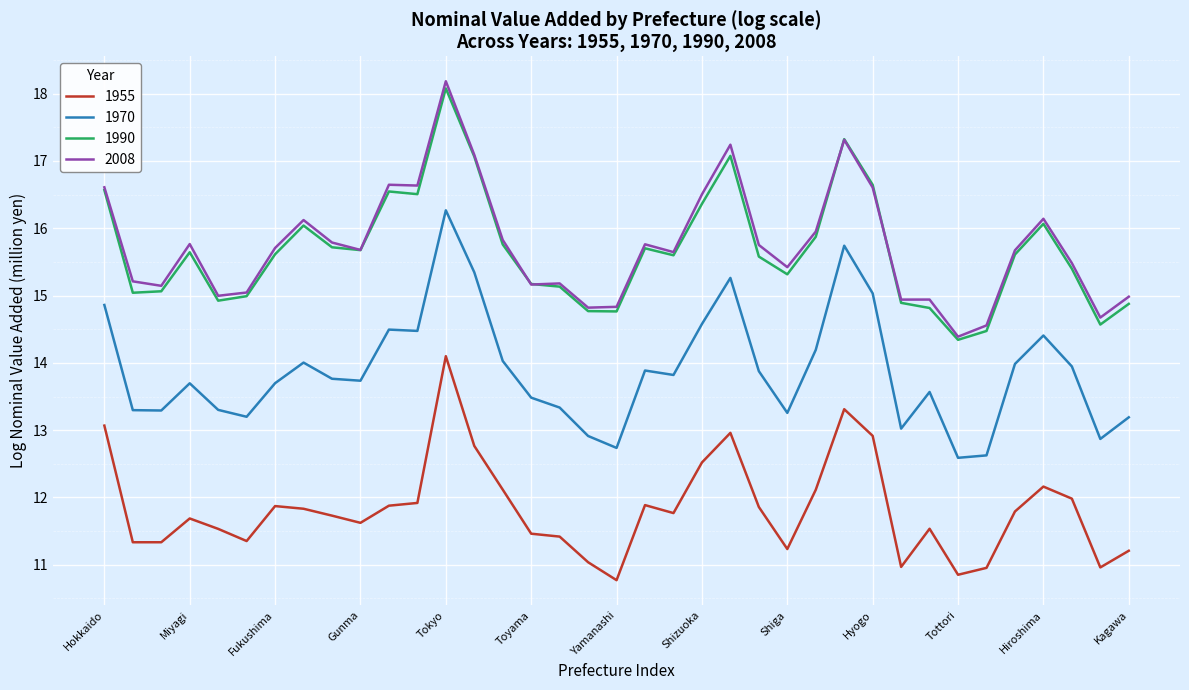

Which series has the largest total across all categories?

2008